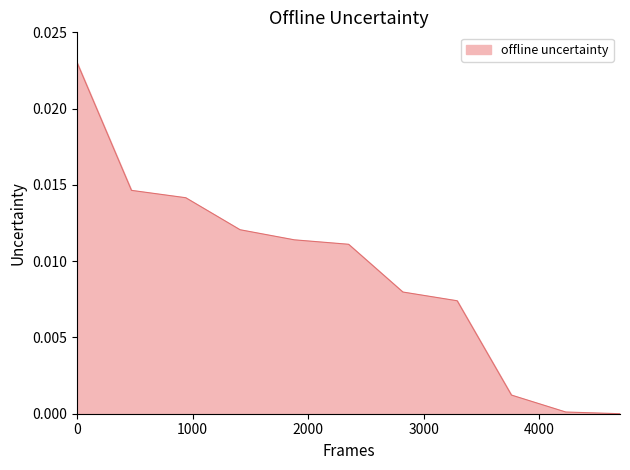

How many lines are shown in the chart?

1